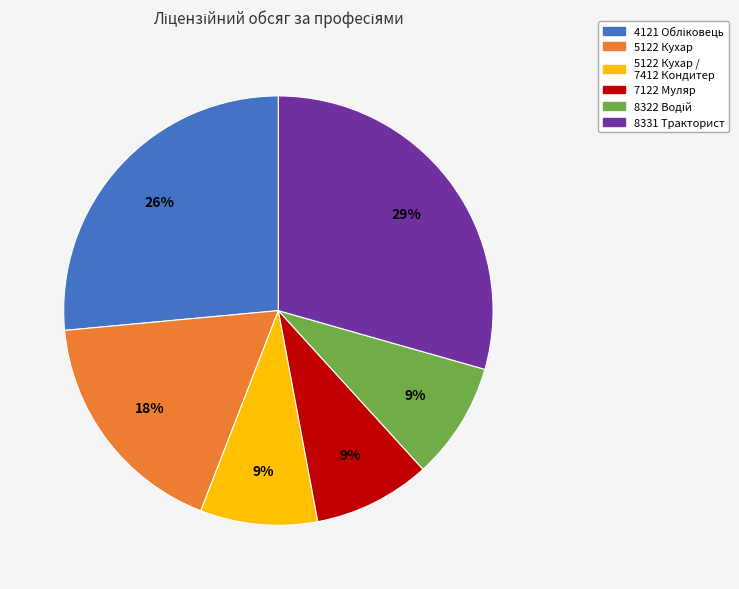

To the nearest percent, what is the average slice percentage?

17%